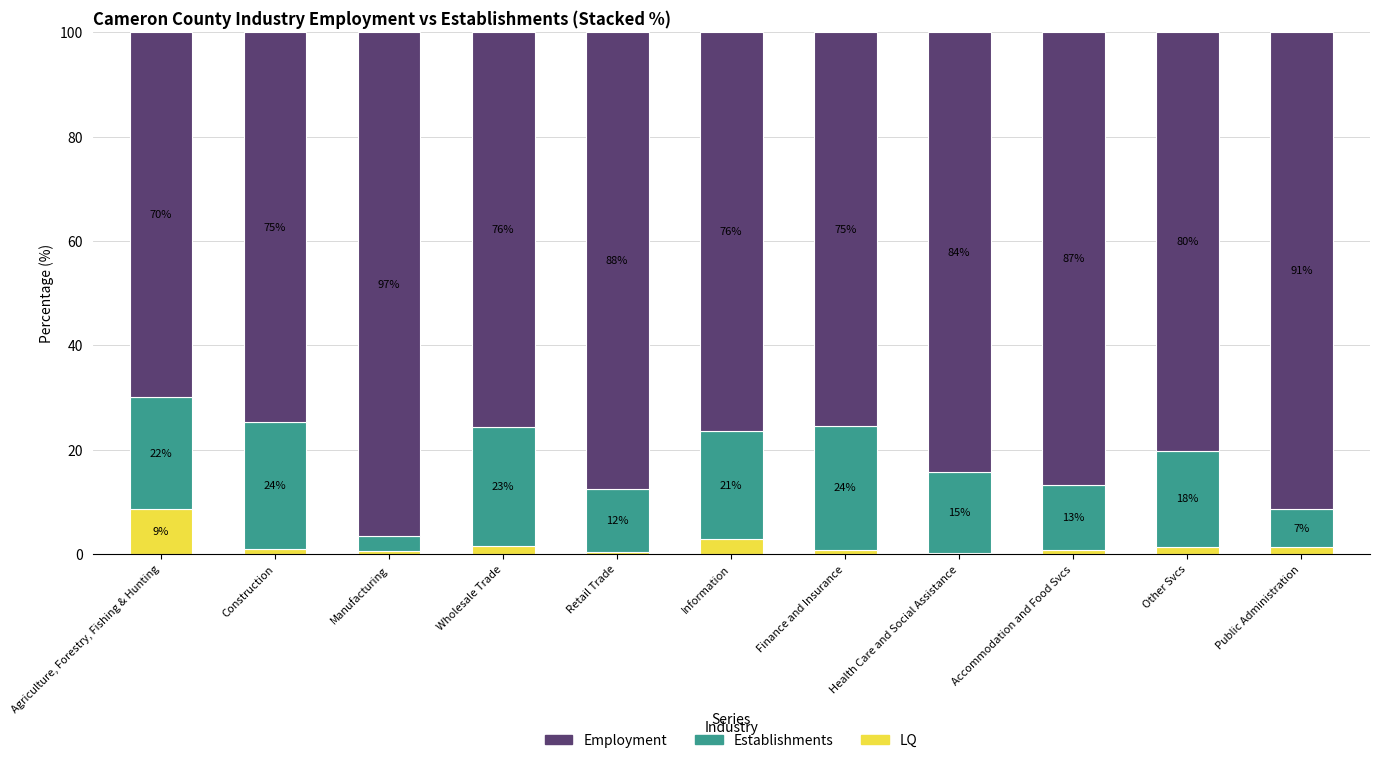

What is the maximum value for LQ?

8.6